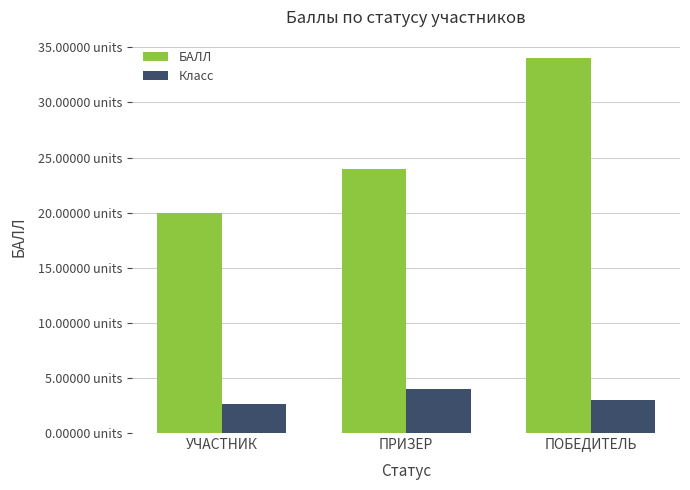

Which series has the widest spread of values?

БАЛЛ